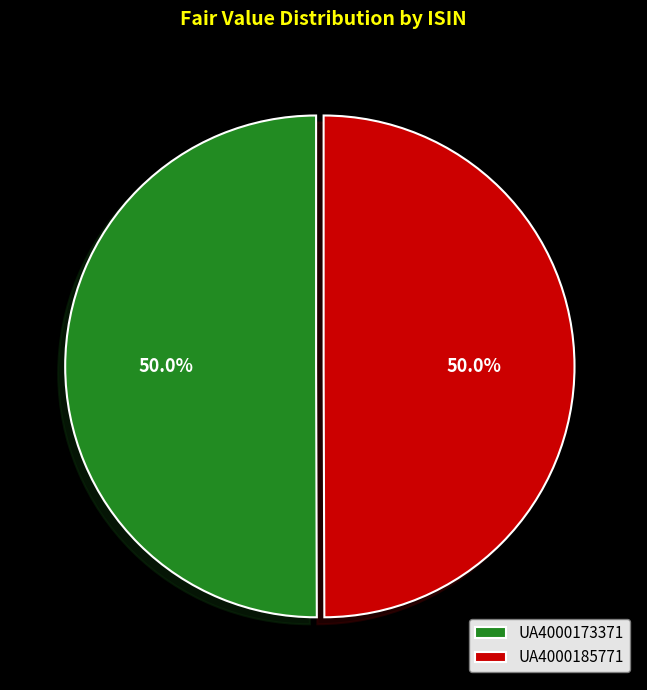

What percentage is the UA4000173371 slice, to the nearest percent?

50%